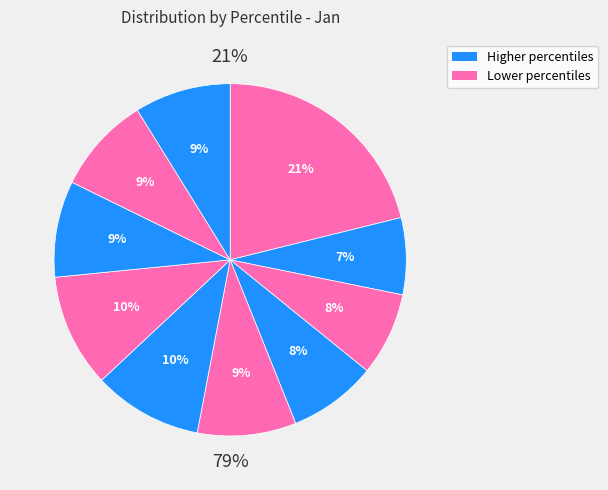

Is the sum of pct05 and pct35 greater than half?

No